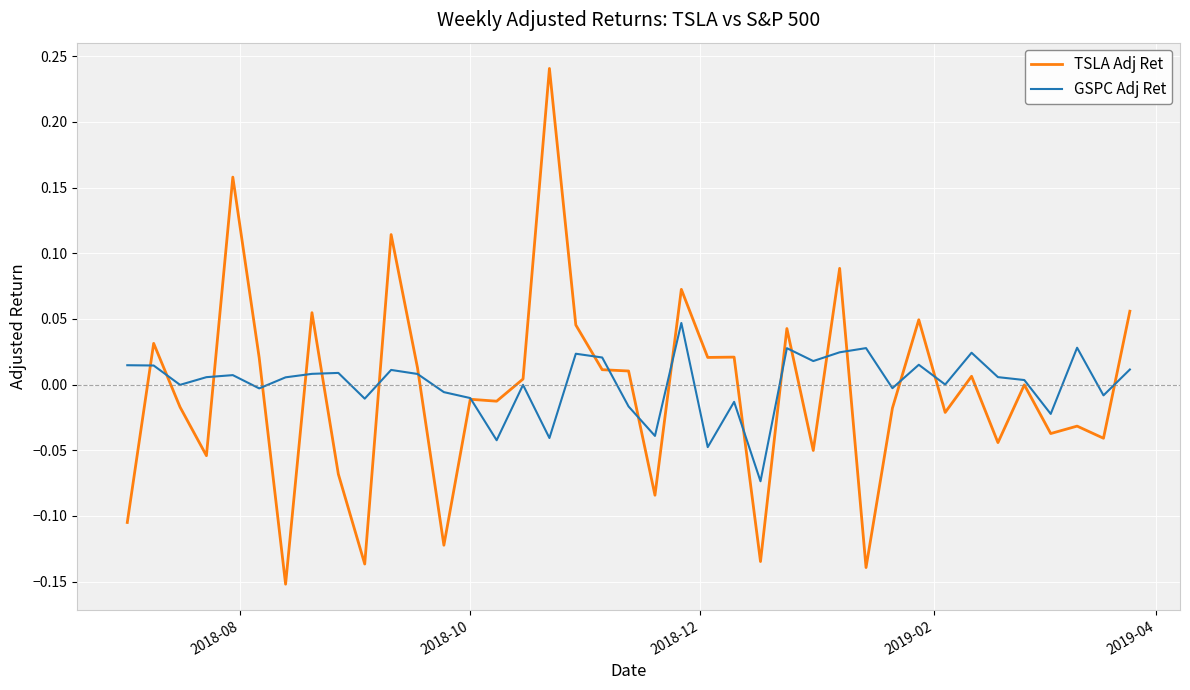

Which series has the largest range (max minus min)?

TSLA Adj Ret